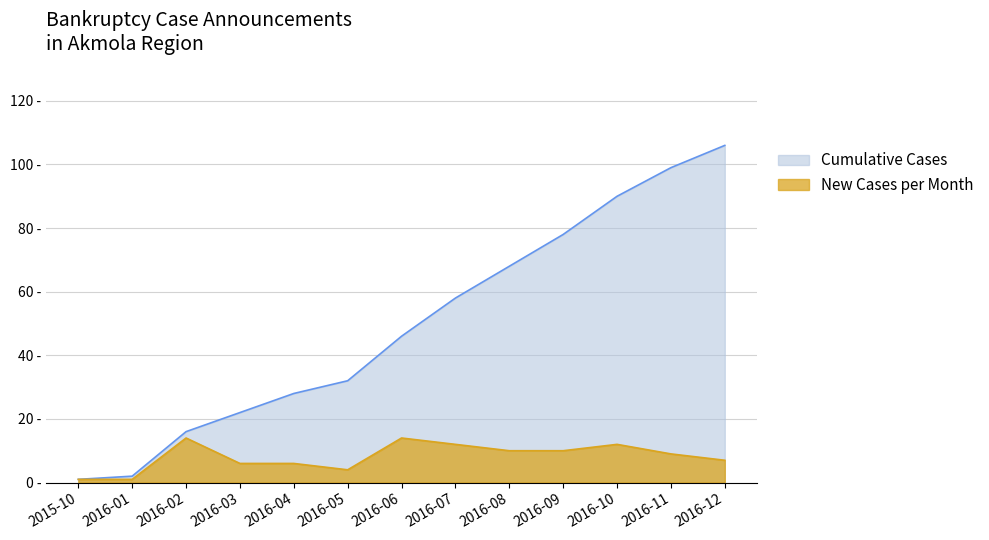

List the labels in order of value, smallest first.

2015-10, 2016-01, 2016-02, 2016-03, 2016-04, 2016-05, 2016-06, 2016-07, 2016-08, 2016-09, 2016-10, 2016-11, 2016-12